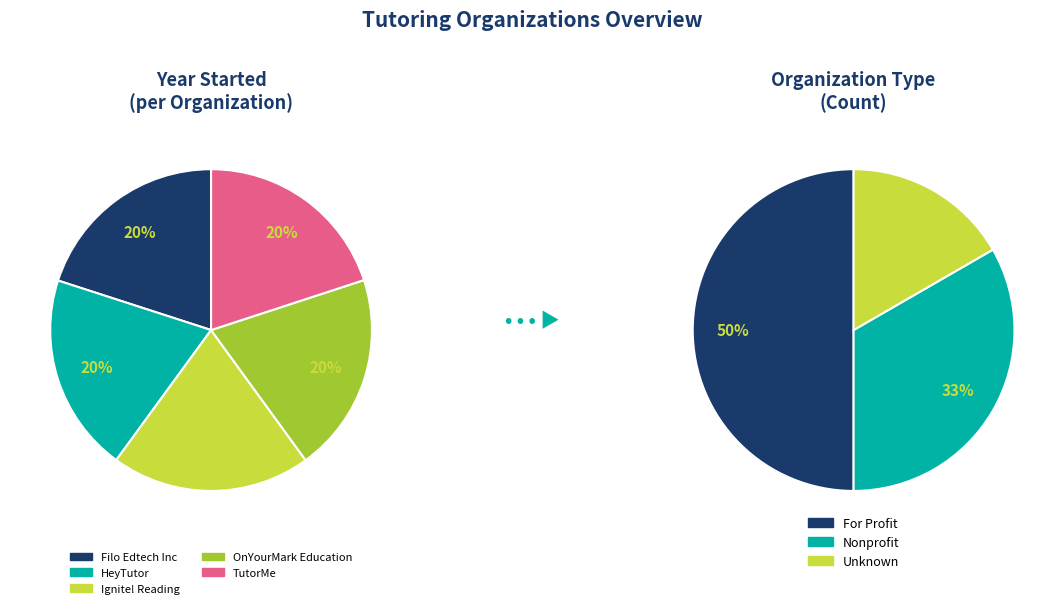

To the nearest percent, what percentage of the pie is HeyTutor?

20%